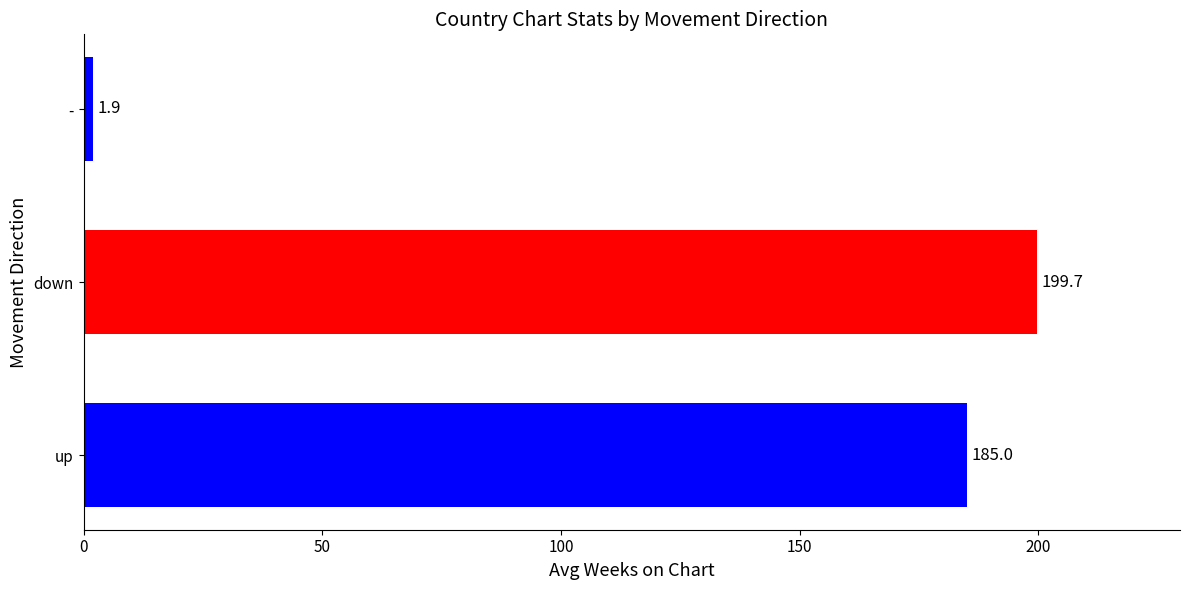

Read the value at down.

199.7